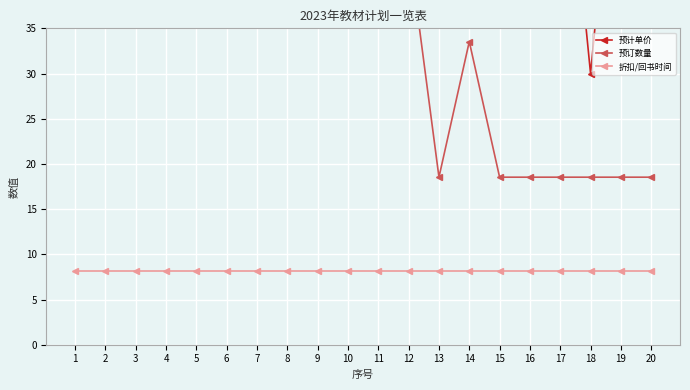

True or false: 预计单价 and 折扣/回书时间 cross at least once.

False